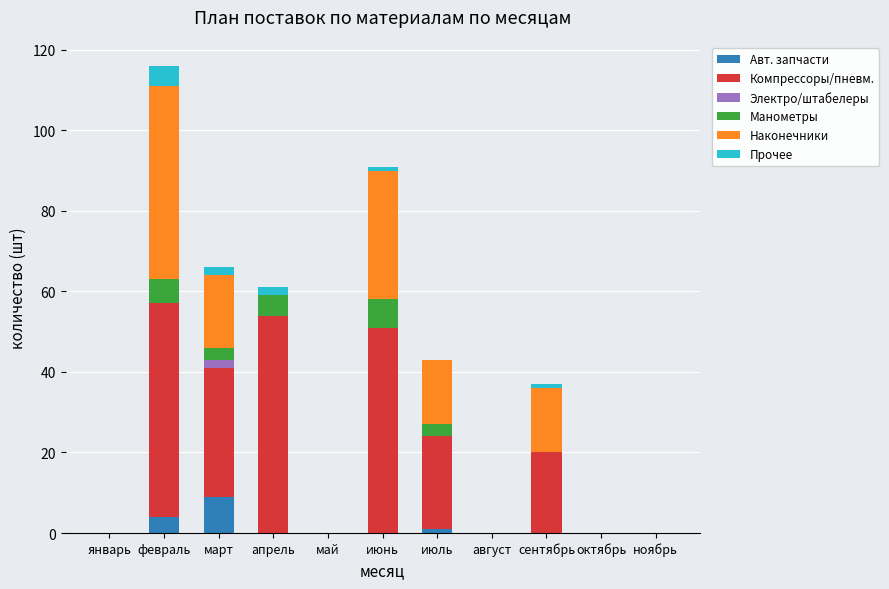

At which category is the sum across all series the highest?

февраль